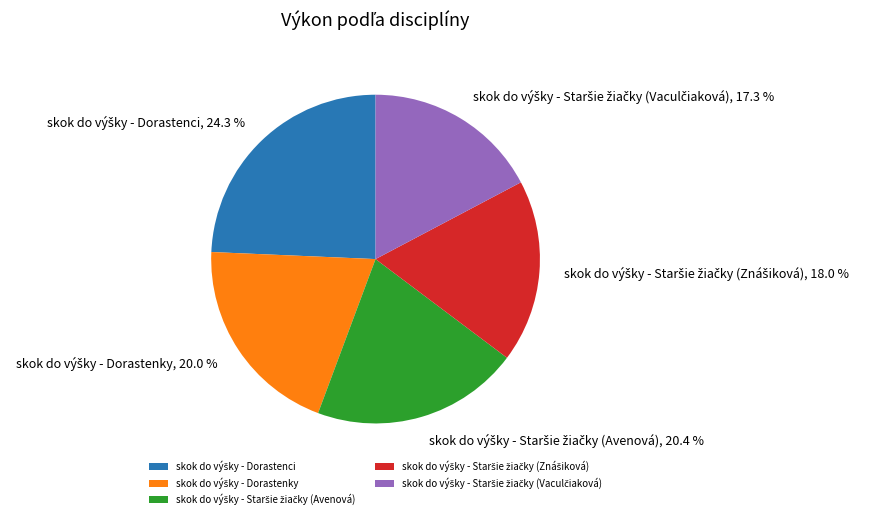

Does any single category account for the majority?

No